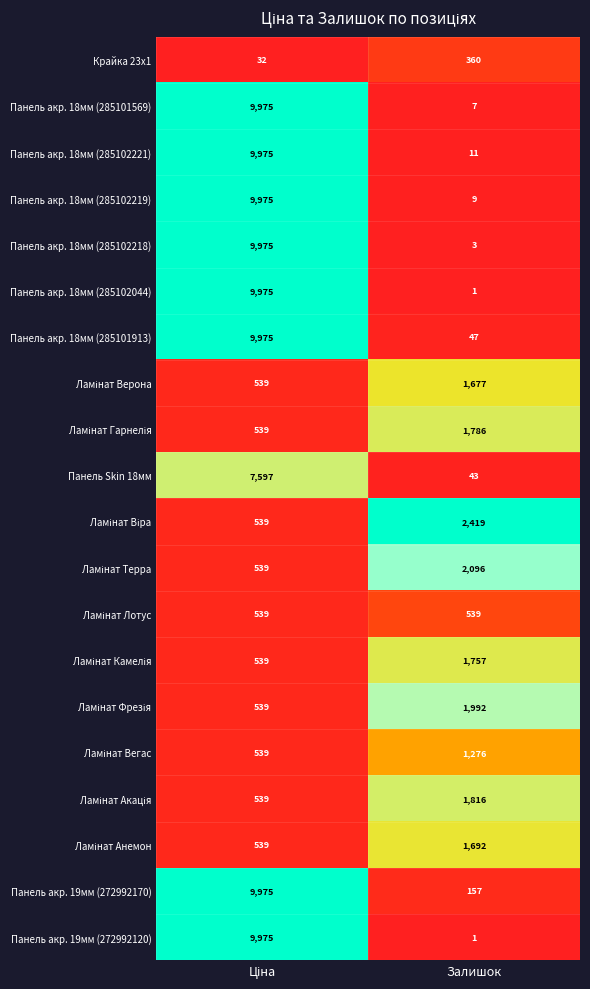

The Панель акр. 18мм (285102044) series shows 2 at Залишок. True or false?

False